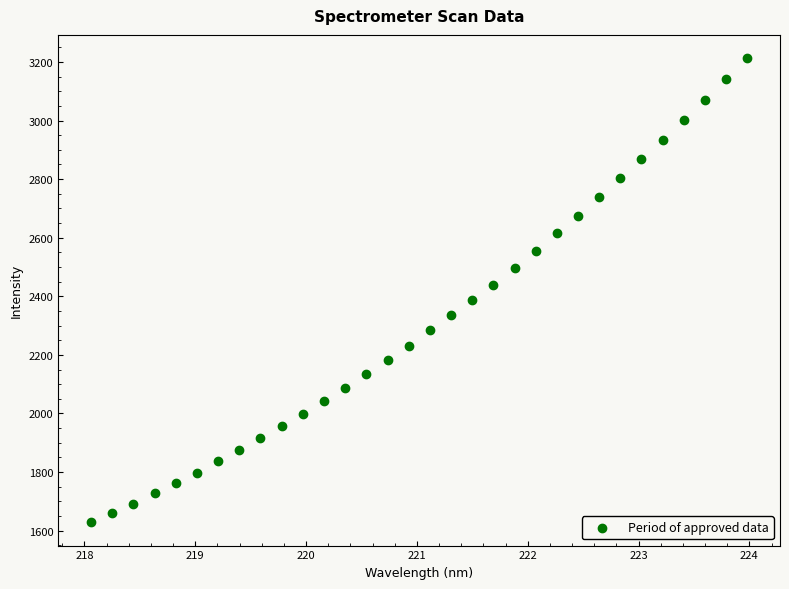

What is the range of X values (max minus min)?

5.9